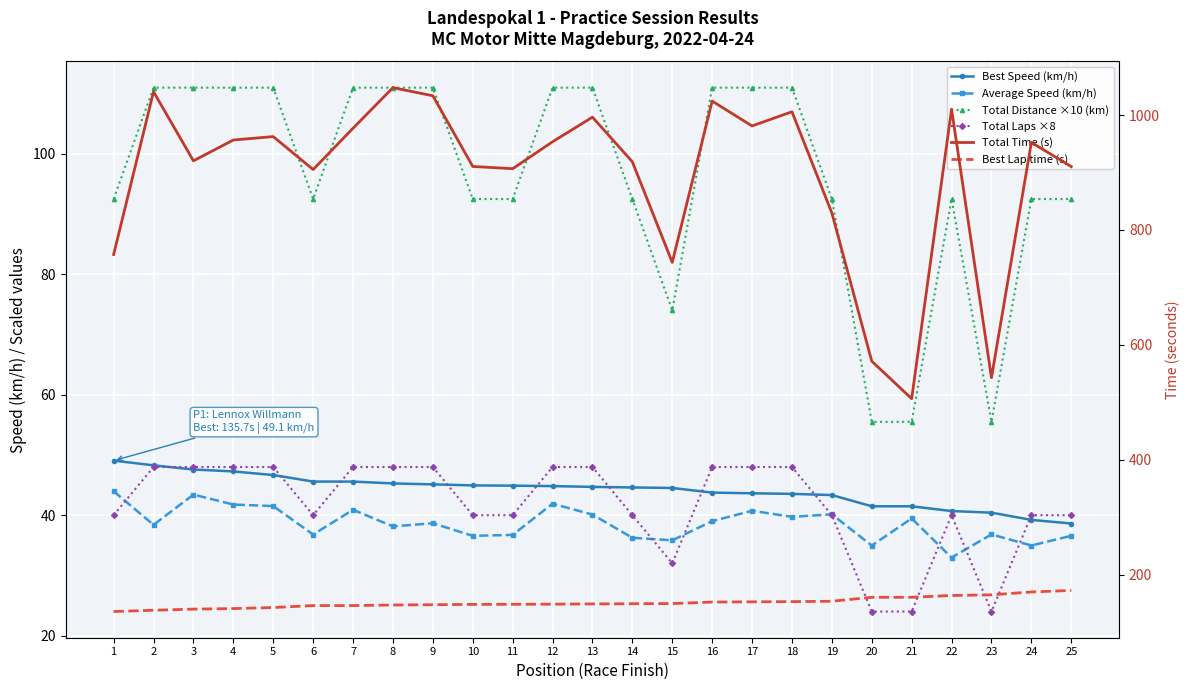

What is the value of the Total Distance ×10 (km) point at the 13th from the left?

111.0